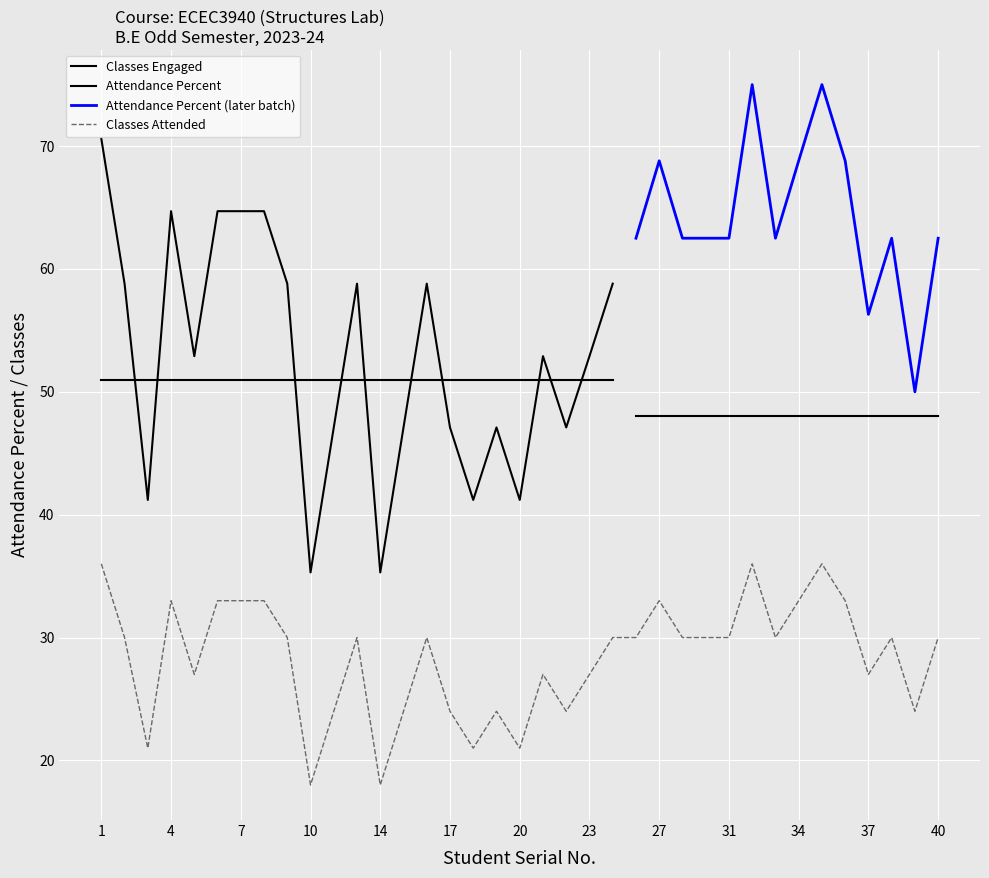

What is the difference between the maximum and second lowest values in the Attendance Percent series?

39.7